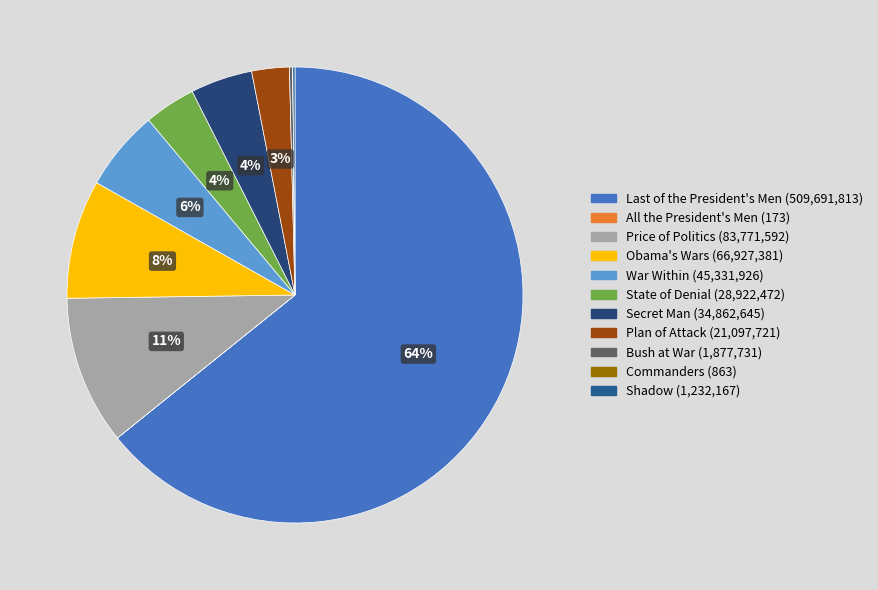

How many segments does this pie chart have?

11